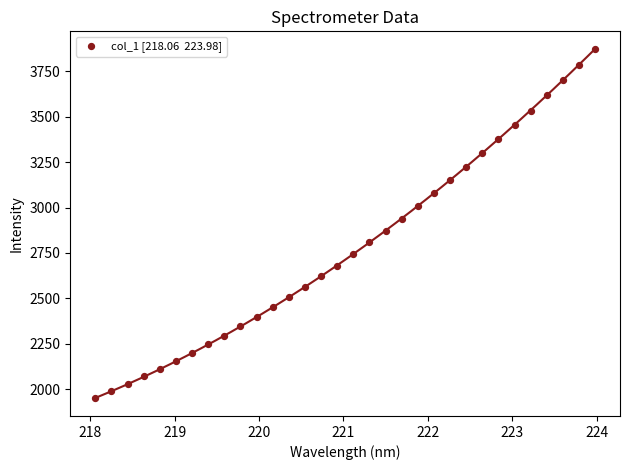

What is the range of Y values (max minus min)?

1926.2